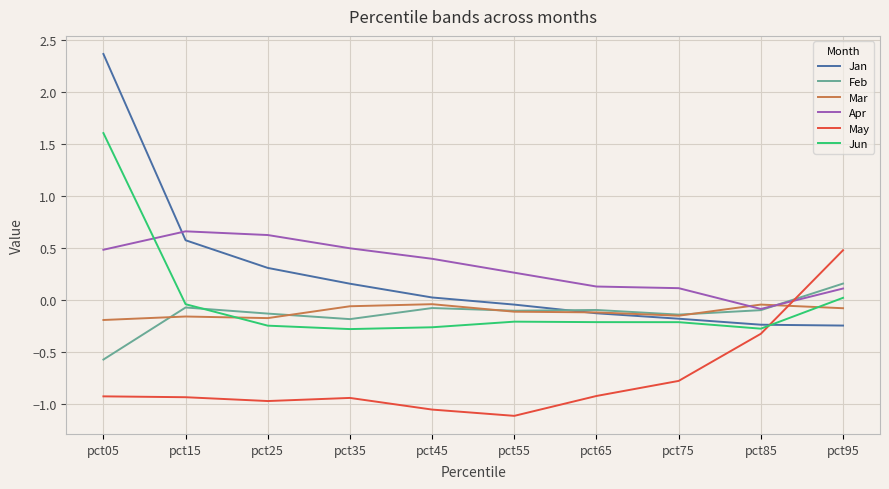

Between which two adjacent categories do May and Apr first intersect?

pct85 and pct95